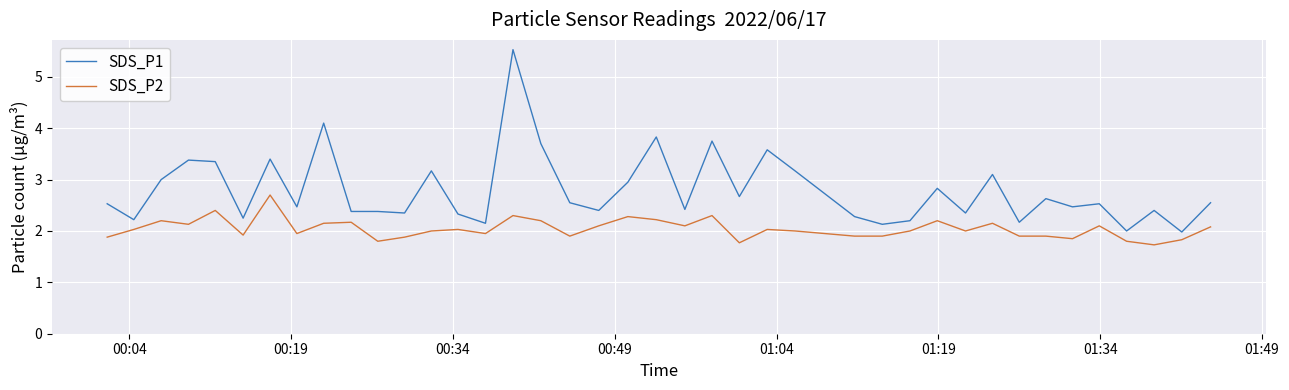

What are all the series names shown in the legend?

SDS_P1, SDS_P2